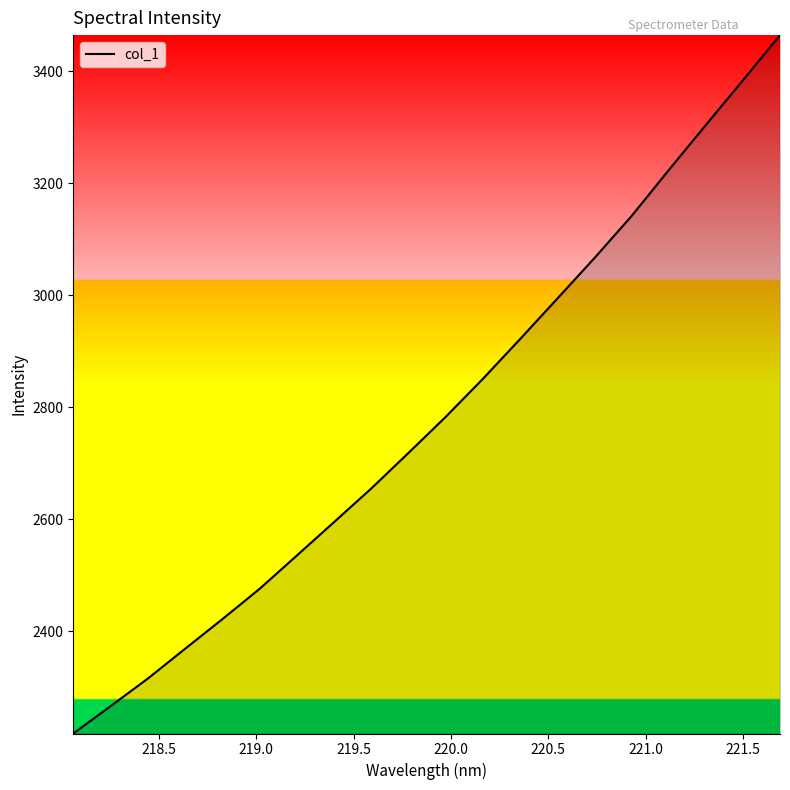

What is the minimum value shown in the chart?

2217.5